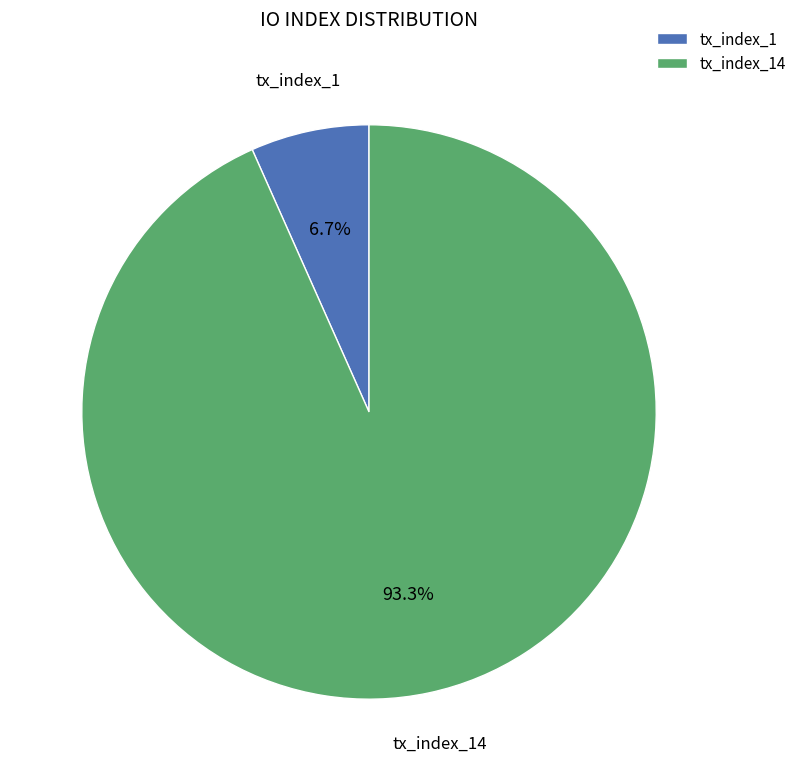

Is the sum of tx_index_1 and tx_index_14 greater than half?

Yes